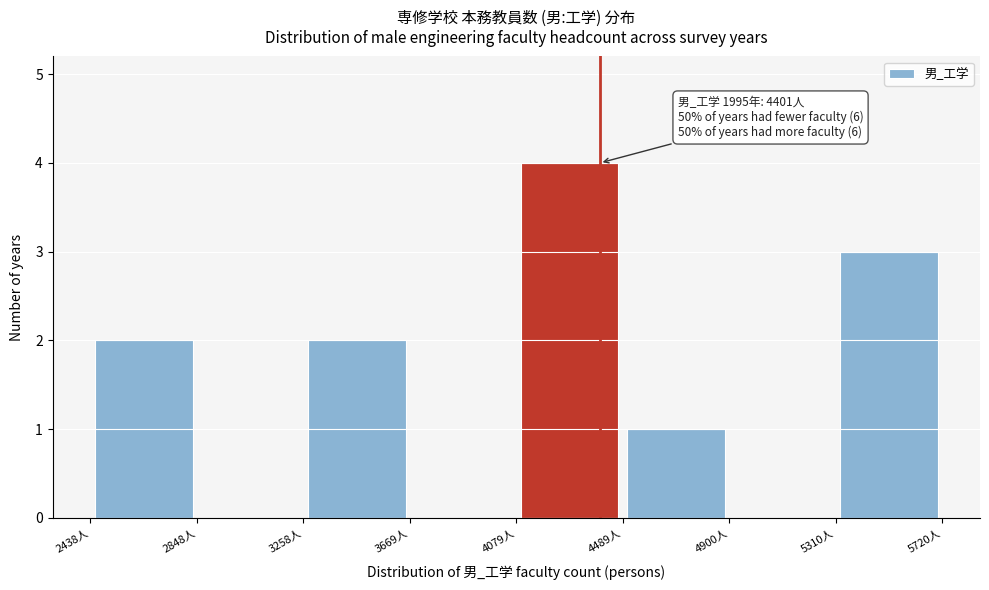

Which range on the x-axis has the tallest bar?

4100 to 4500